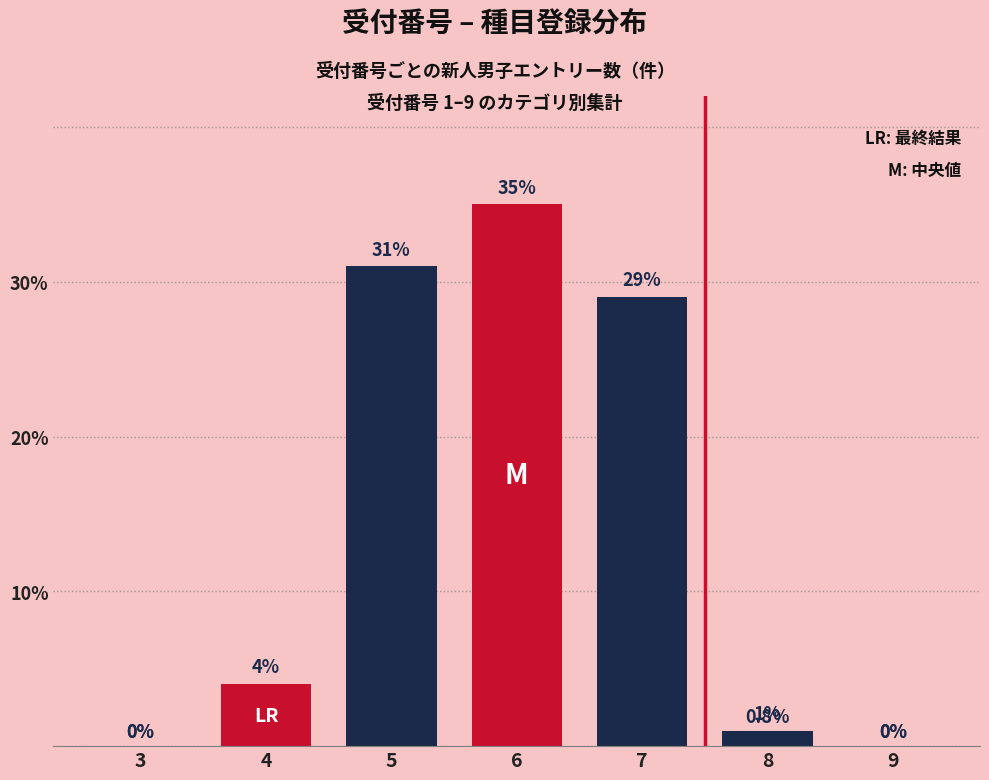

True or false: the data shows 31 at 5.

True